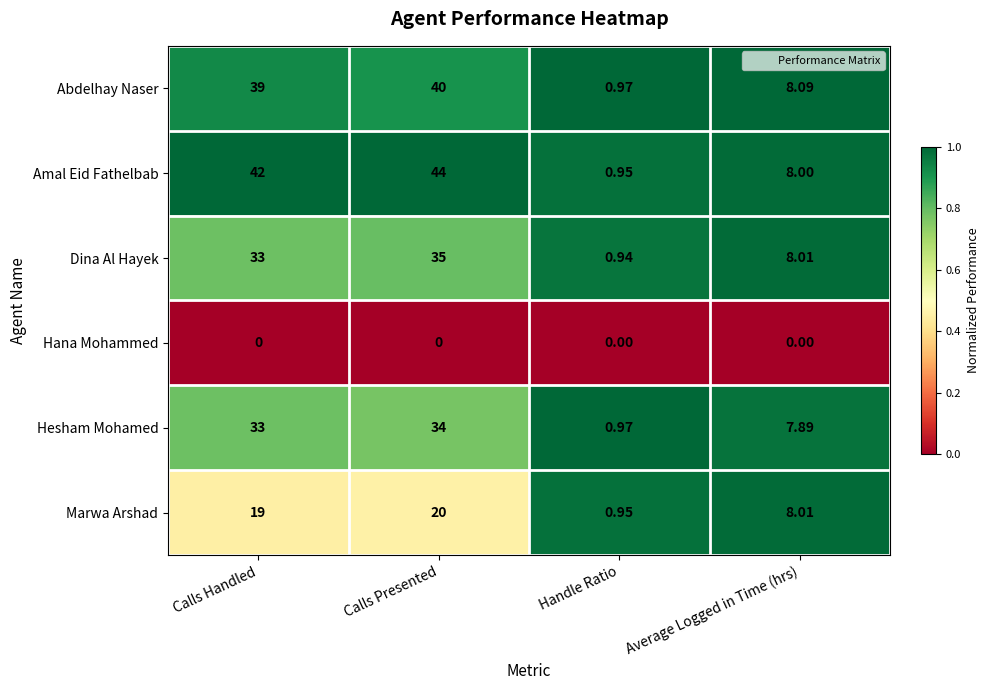

What is the difference between the highest and lowest values at Calls Handled?

42.0